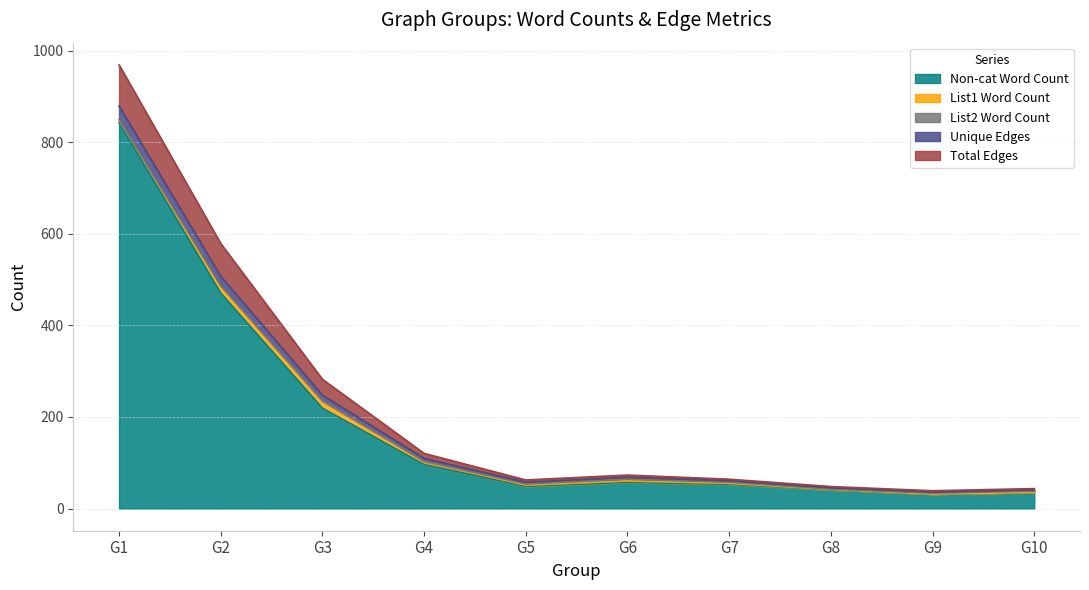

What is the difference between the maximum and second lowest values in the List2 Word Count series?

8